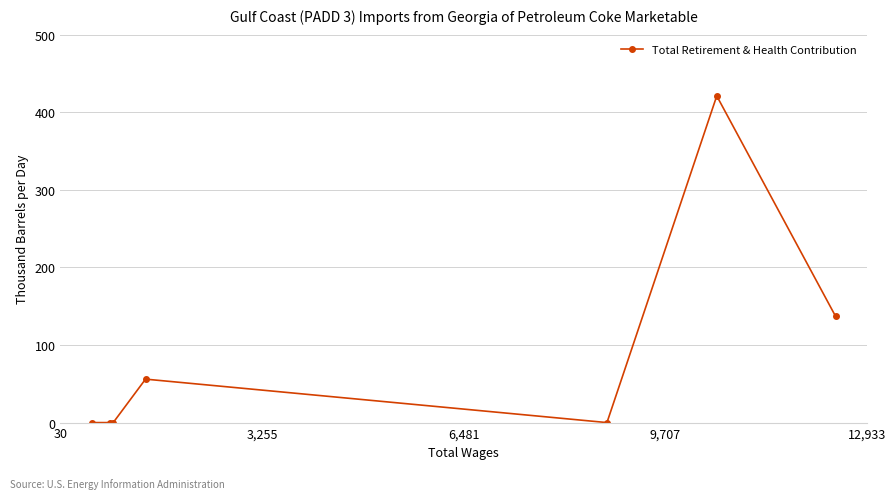

What is the maximum value shown in the chart?

421